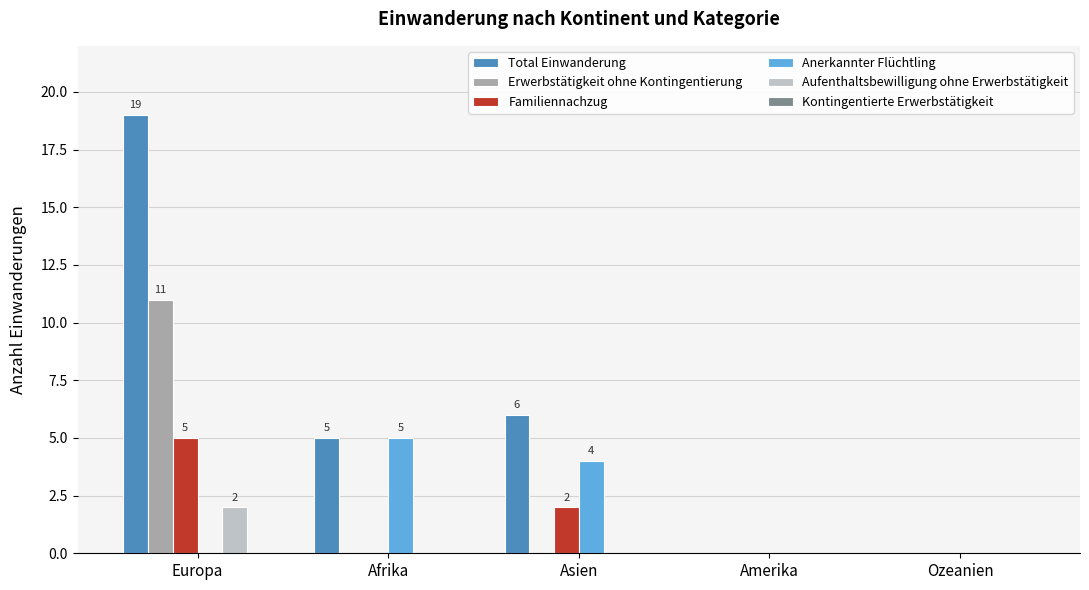

How many distinct data groups are displayed?

5